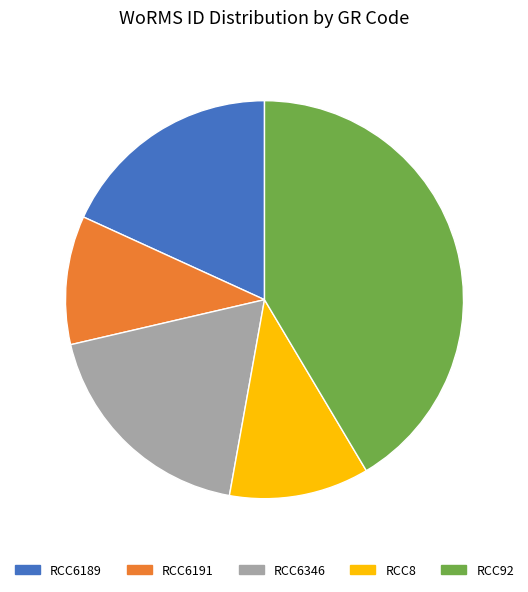

What is the smallest slice in the pie chart?

RCC6191